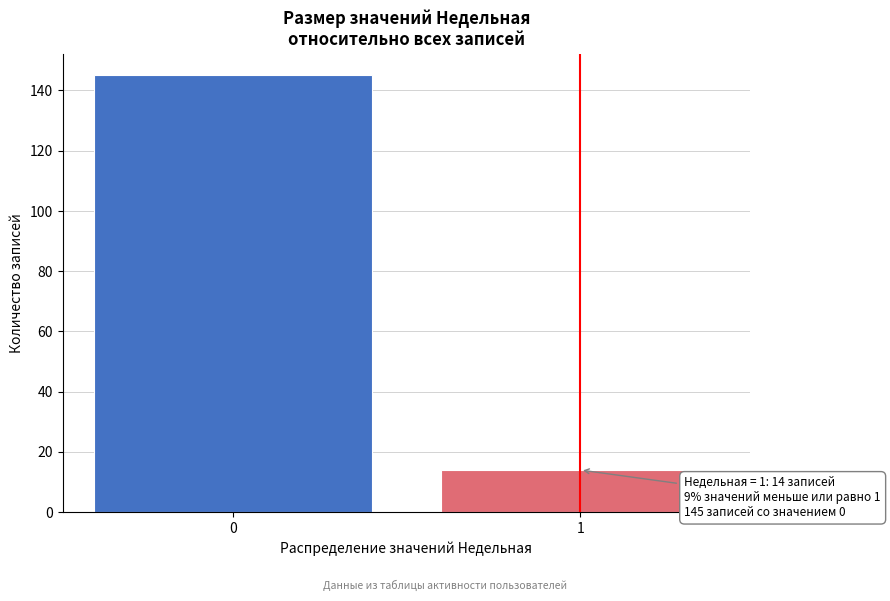

Reading right to left, list all the values displayed in this chart.

14	145